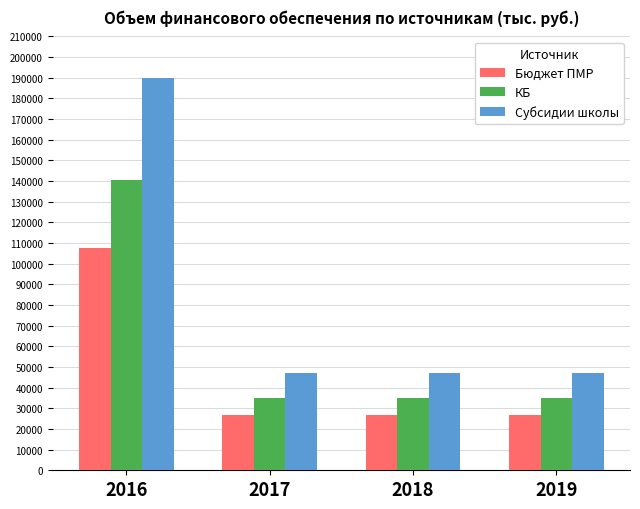

At how many categories does at least one series exceed 57399?

1